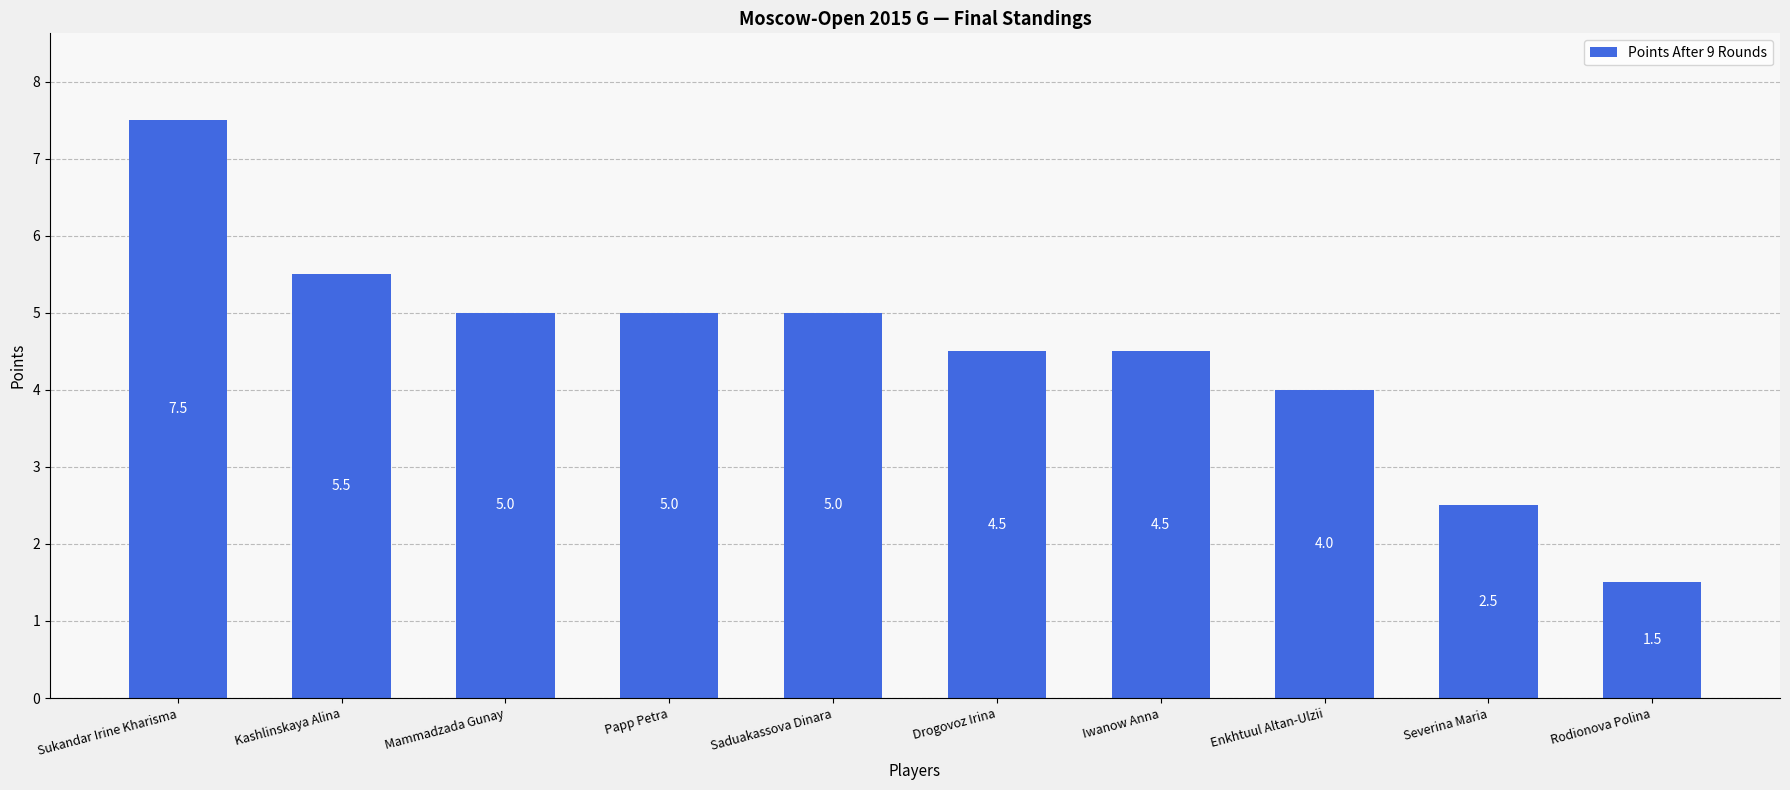

What is the greatest value displayed?

7.5